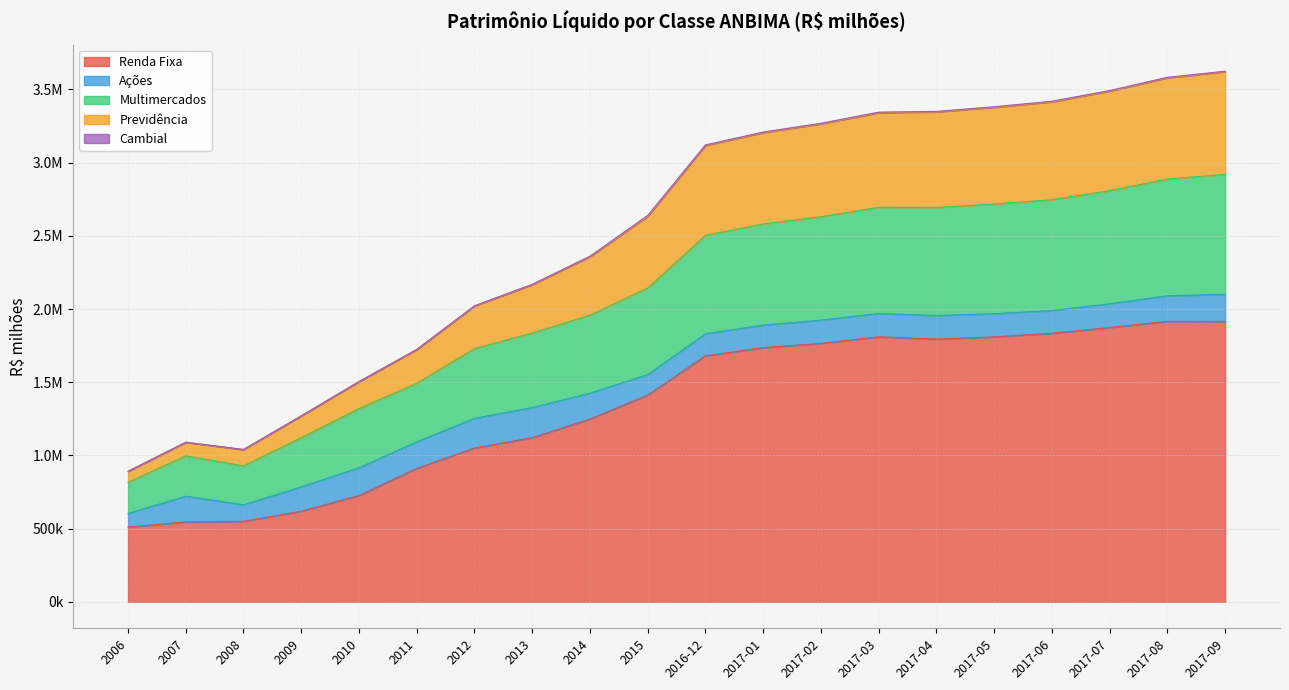

How many values in the Multimercados series exceed 2503477?

10